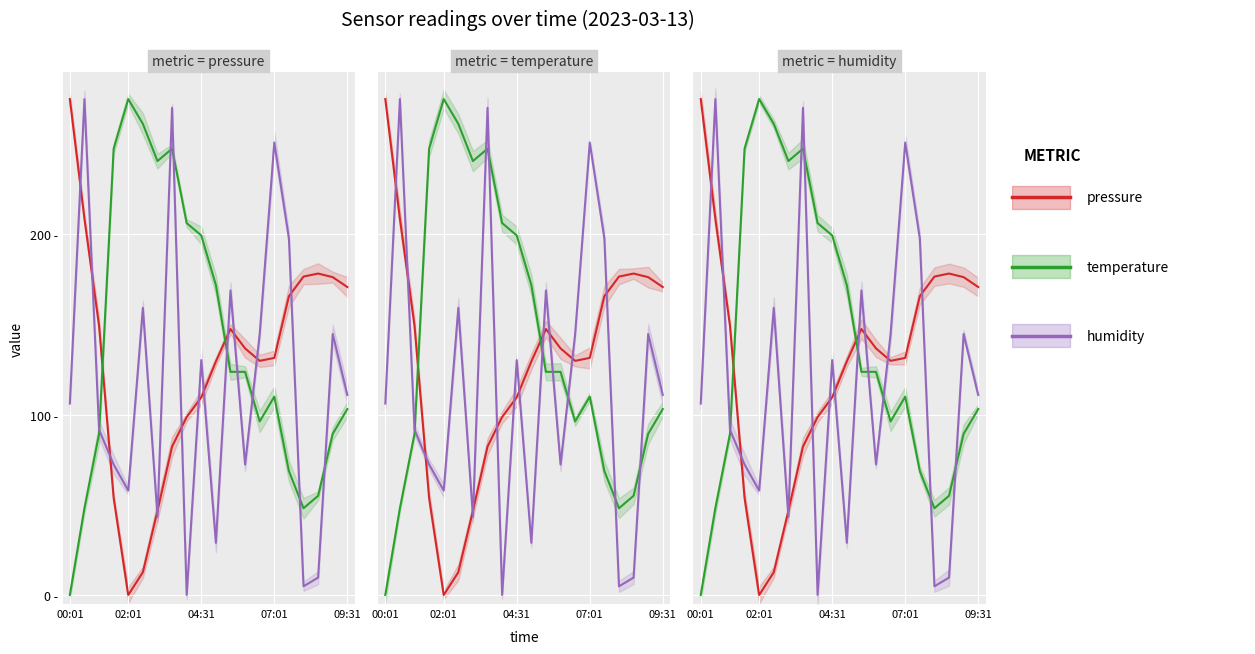

Which label corresponds to the largest value in the chart?

00:01